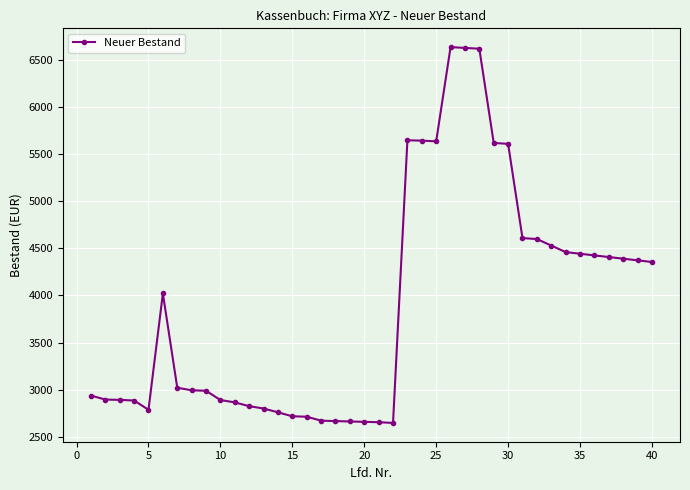

How many distinct data groups are displayed?

1